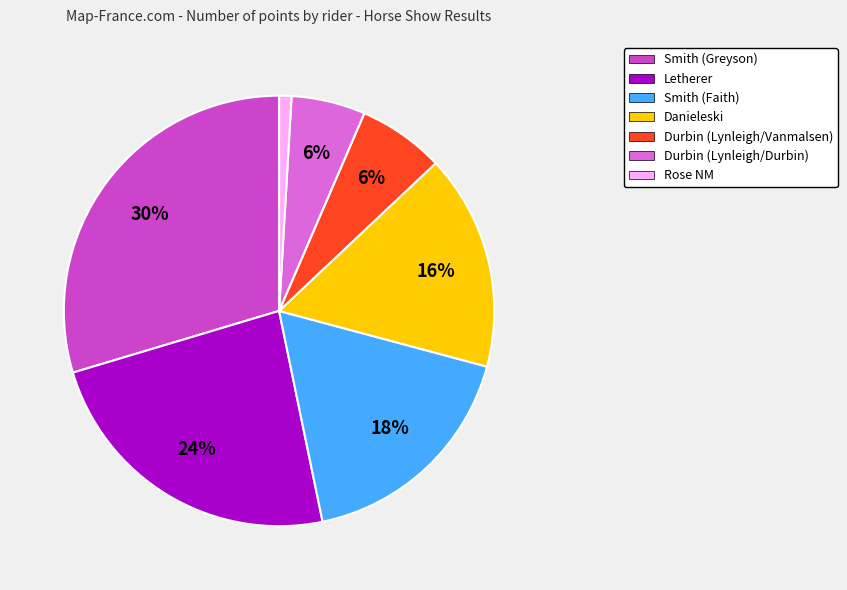

To the nearest percent, what percentage of the pie is Letherer?

24%